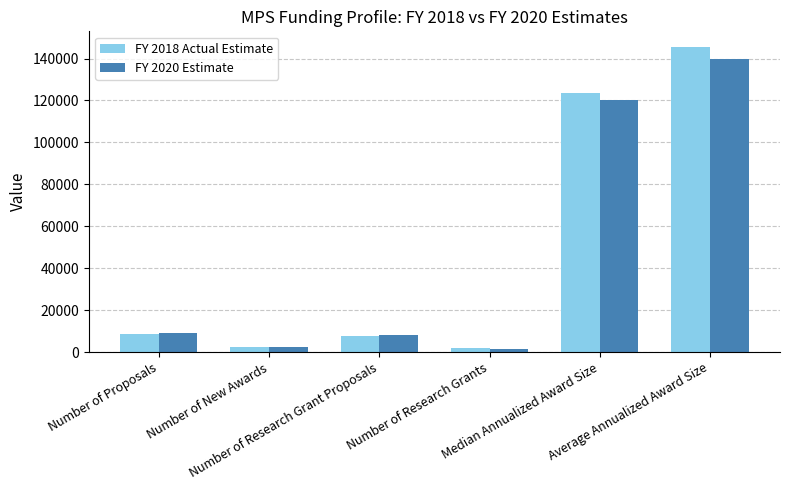

Count the number of categories in the chart.

6